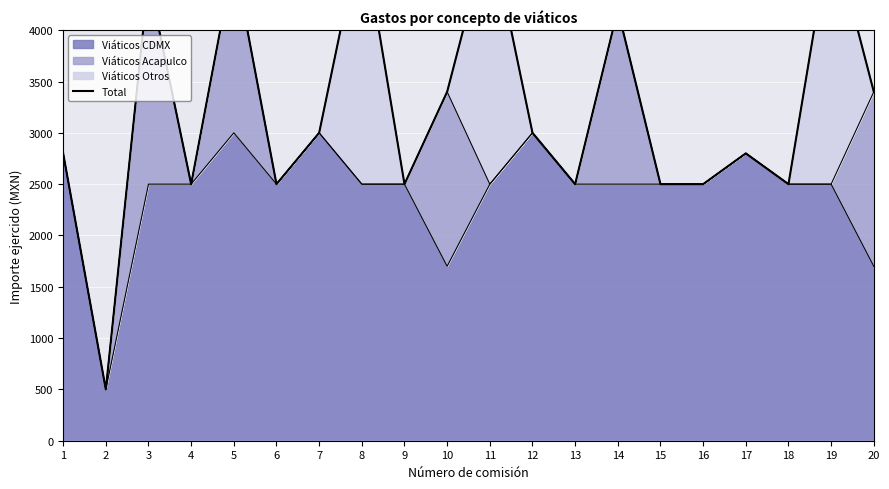

What is the change in value from 12 to 19?

+2000